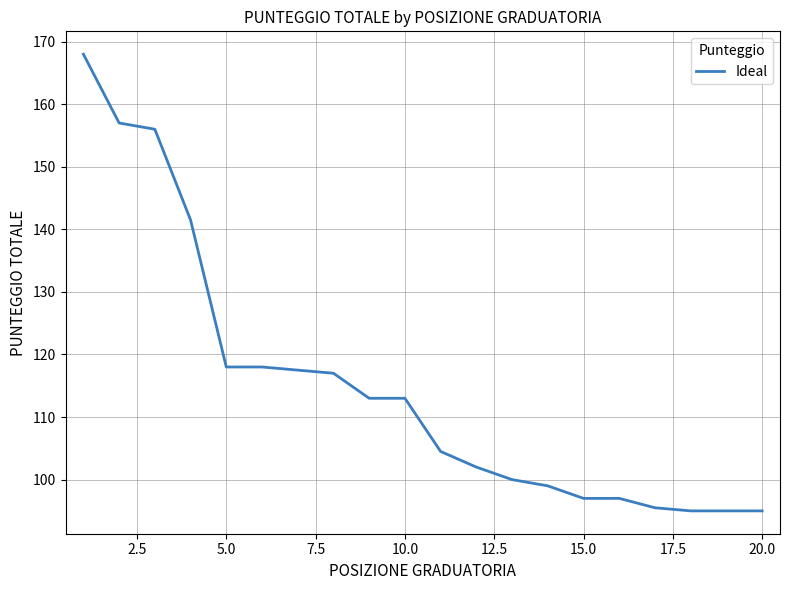

How many lines are shown in the chart?

1